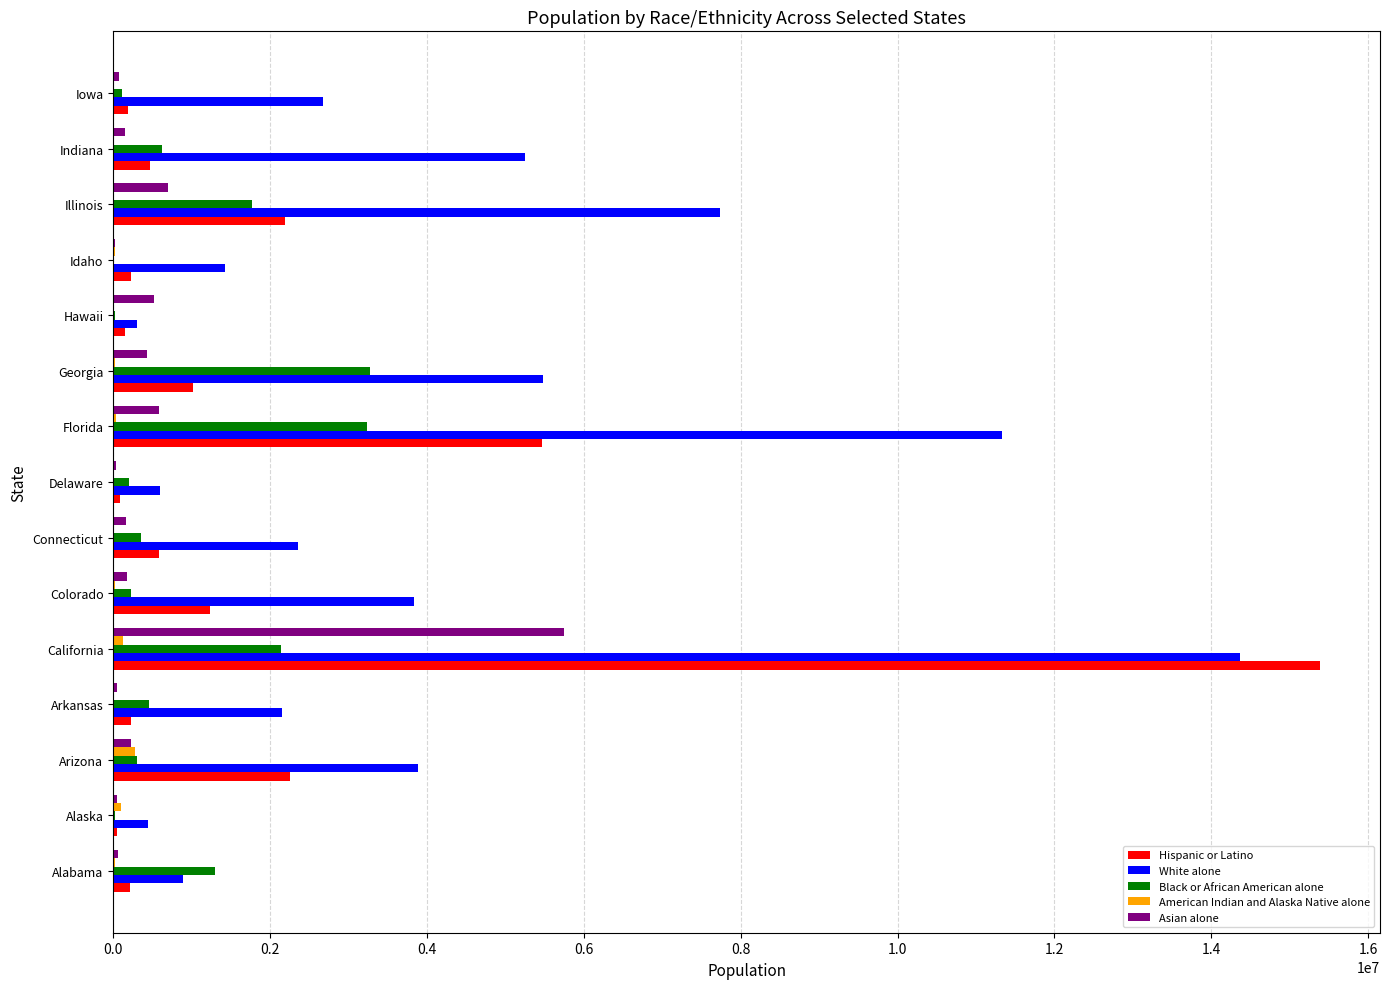

What is the sum of all Asian alone values?

9007976